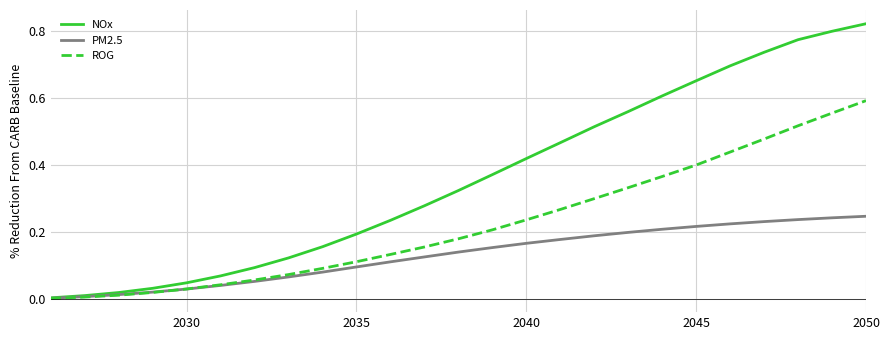

Which series has the largest total across all categories?

NOx